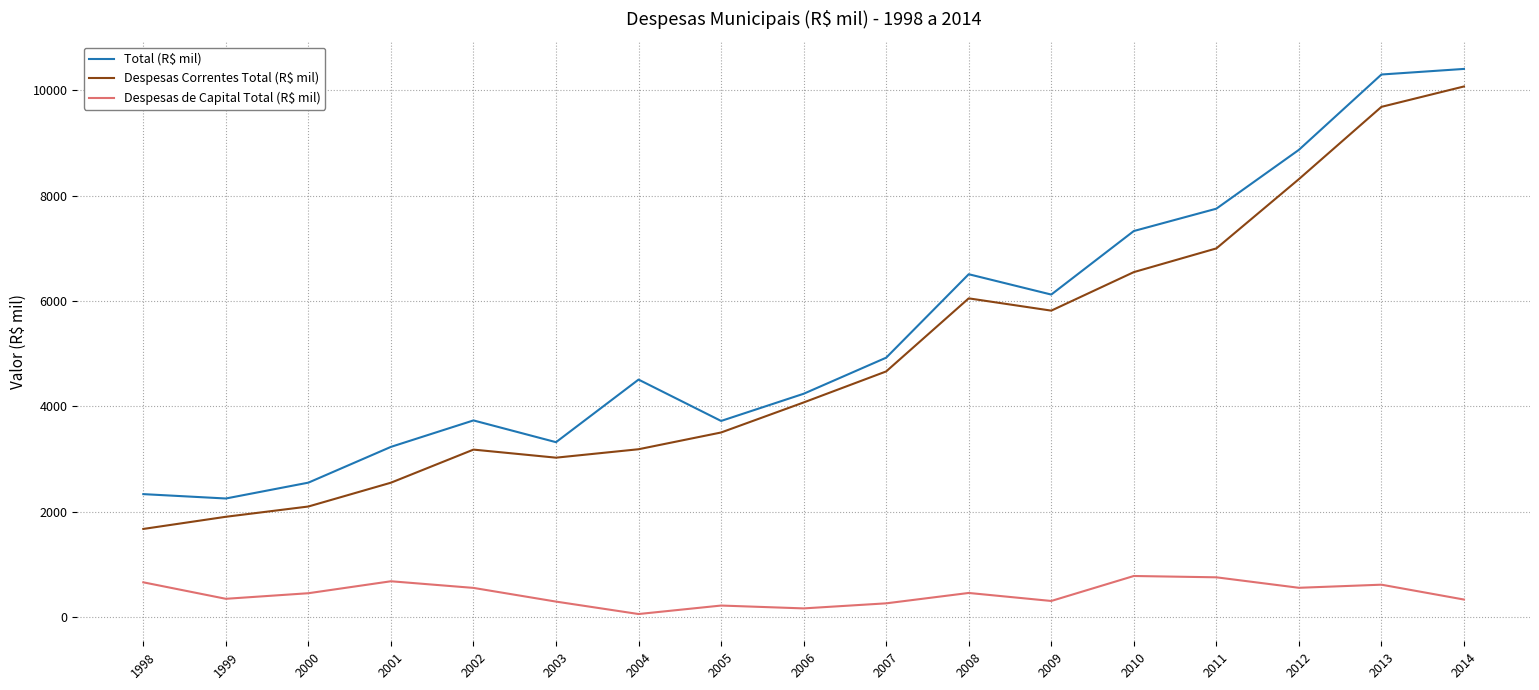

True or false: Total (R$ mil) has a value of 6066 at 2005.

False